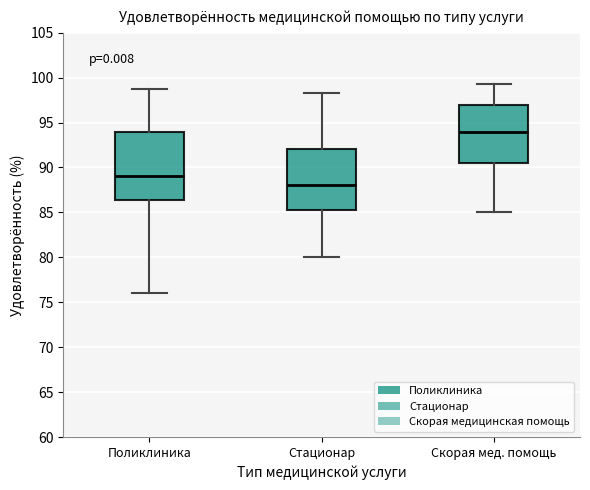

Which box has the lowest median line?

Стационар